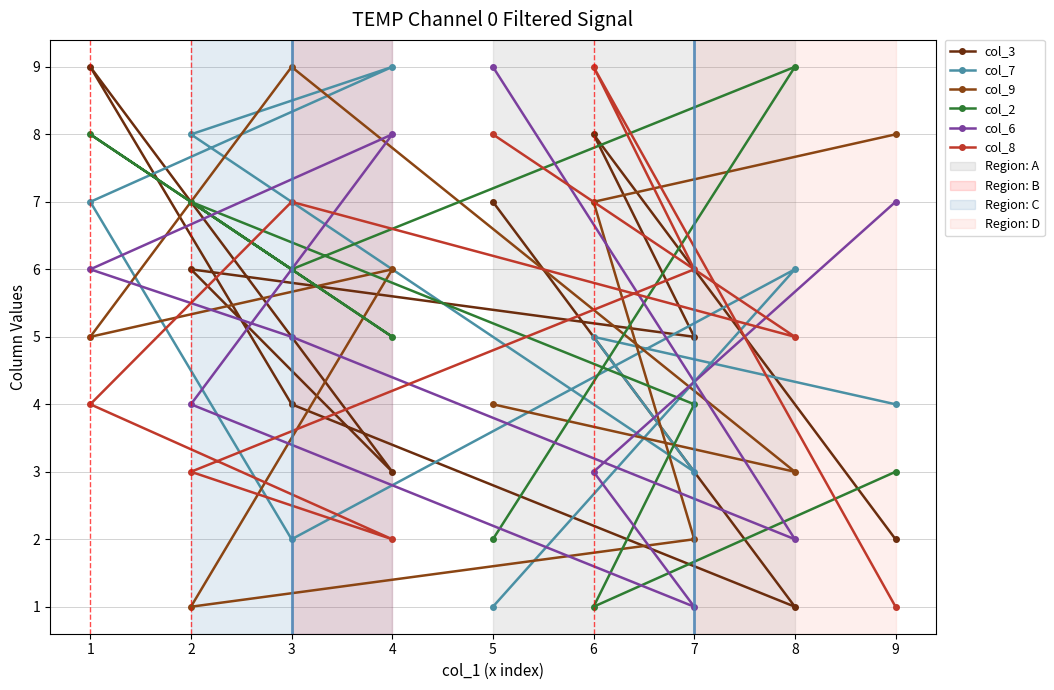

How many data points in col_3 are above 5?

4